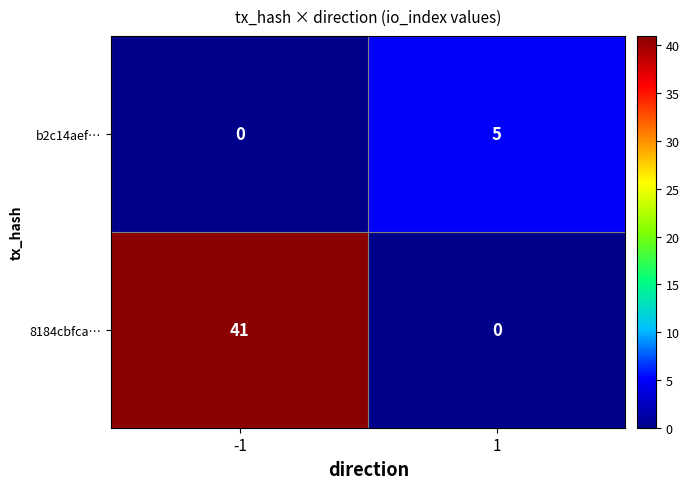

The value of b2c14aef… at 1 is 5. True or false?

True